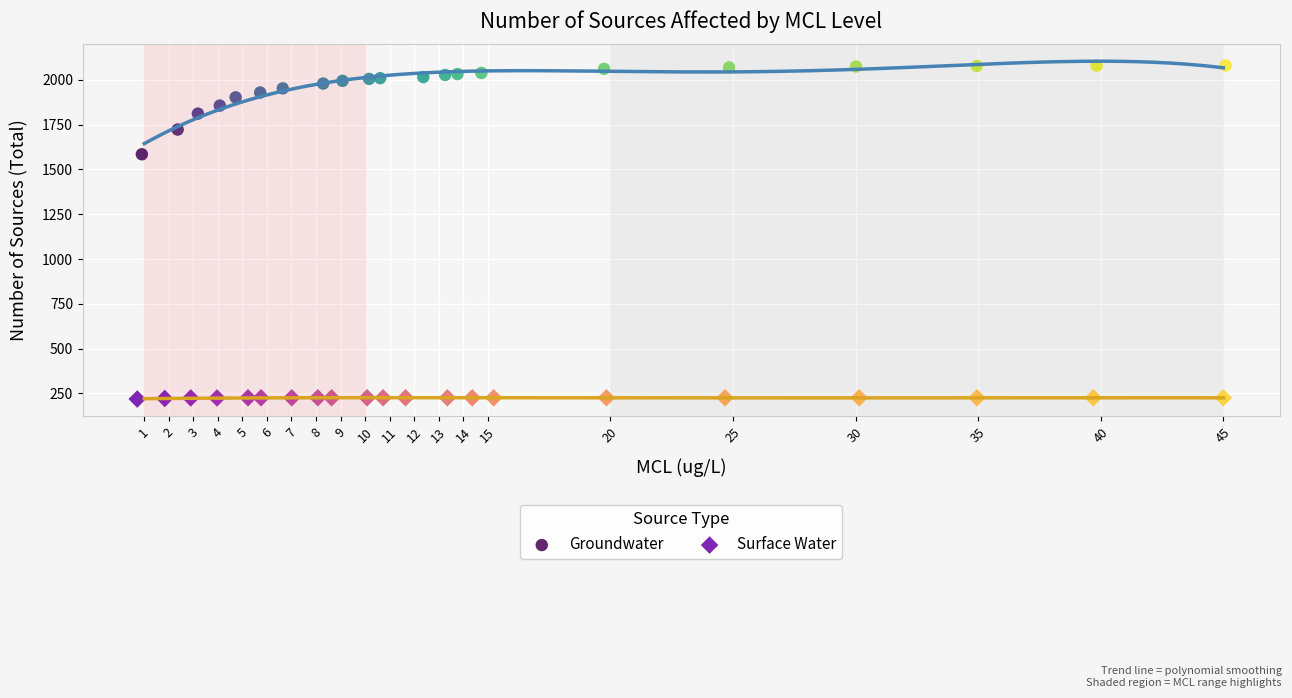

Which series reaches the maximum Y coordinate?

Groundwater